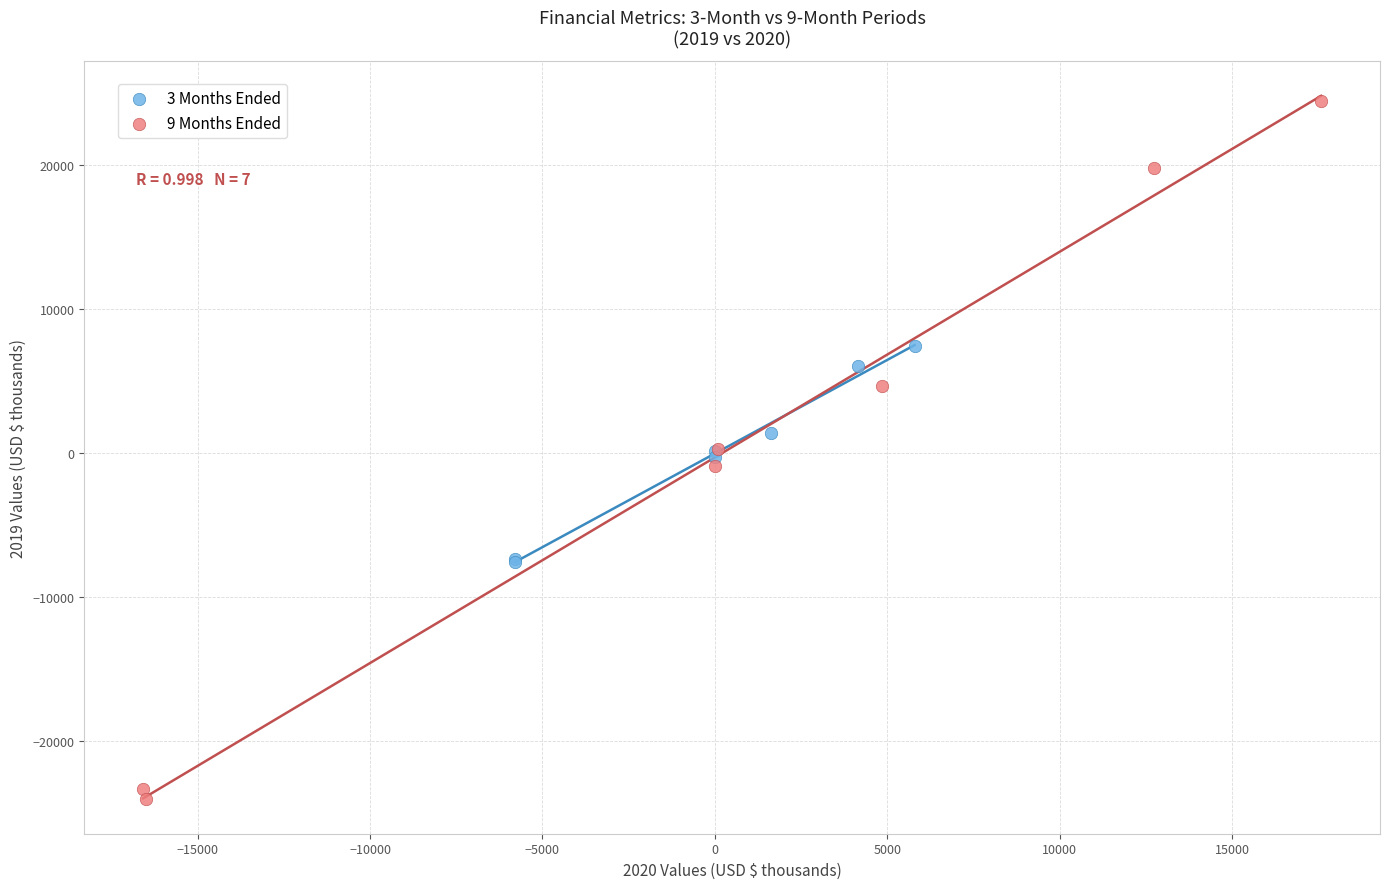

Which series contains the lowest Y value?

9 Months Ended